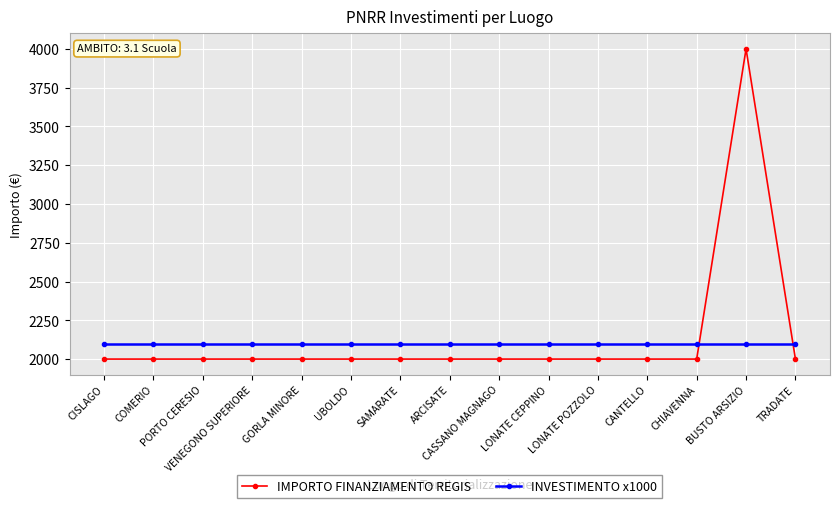

Rank the series by their maximum value, from highest to lowest.

IMPORTO FINANZIAMENTO REGIS, INVESTIMENTO x1000